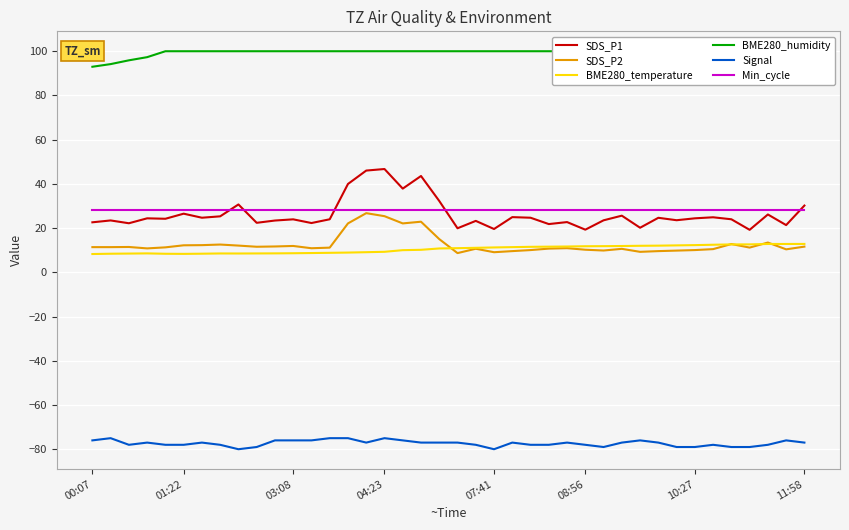

The SDS_P1 series shows 24.4 at 10:27. True or false?

True